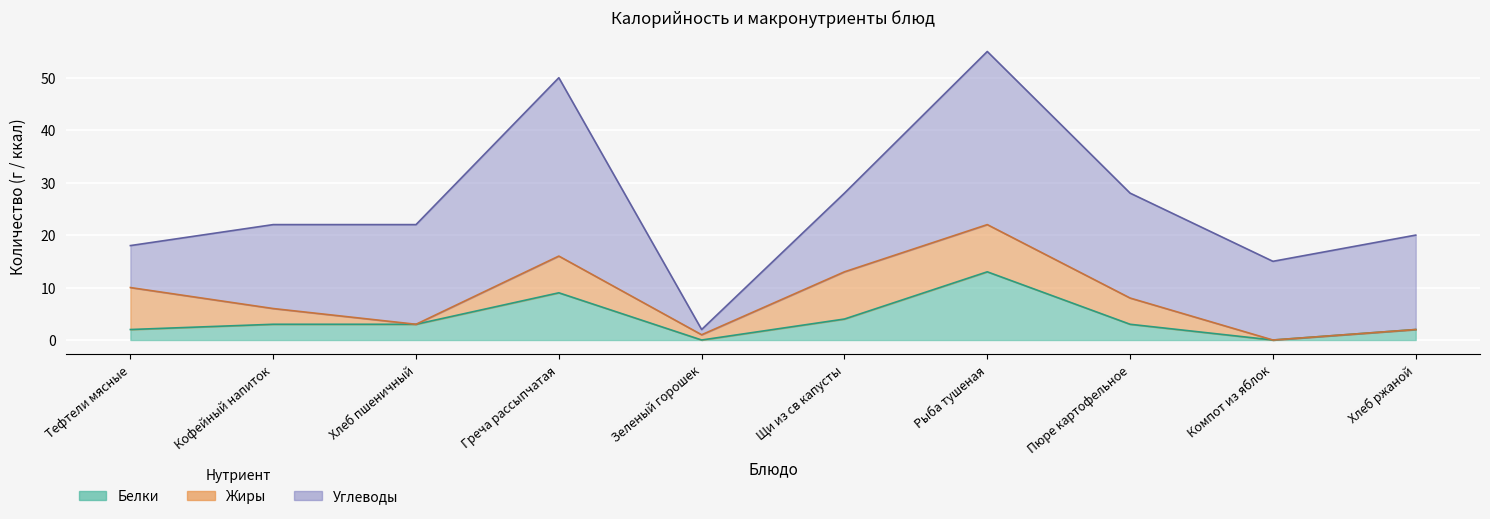

True or false: Белки and Углеводы cross at least once.

False